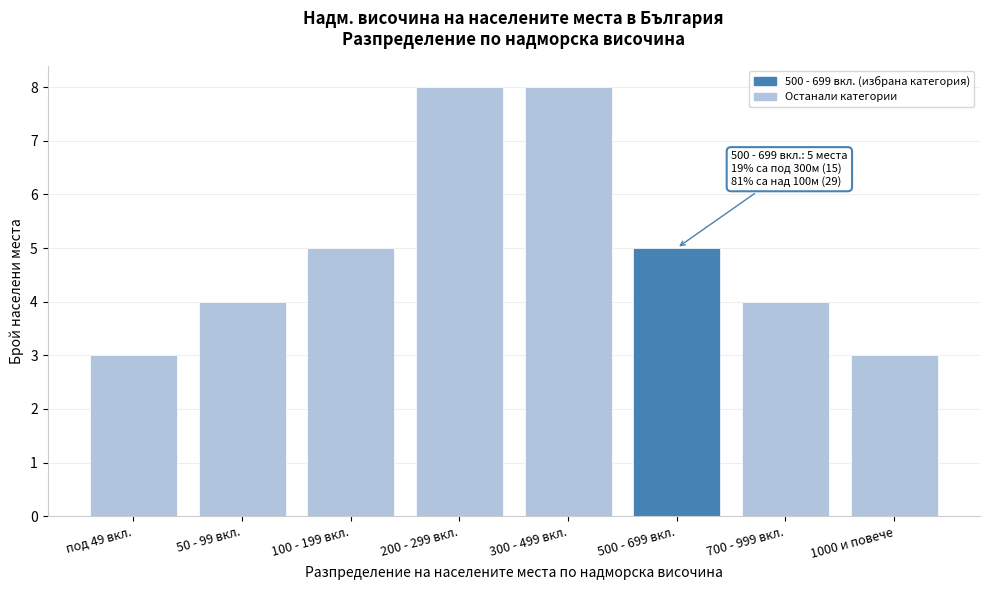

Reading right to left, what are all the values shown in this chart?

1000 и повече=3	700 - 999 вкл.=4	500 - 699 вкл.=5	300 - 499 вкл.=8	200 - 299 вкл.=8	100 - 199 вкл.=5	50 - 99 вкл.=4	под 49 вкл.=3